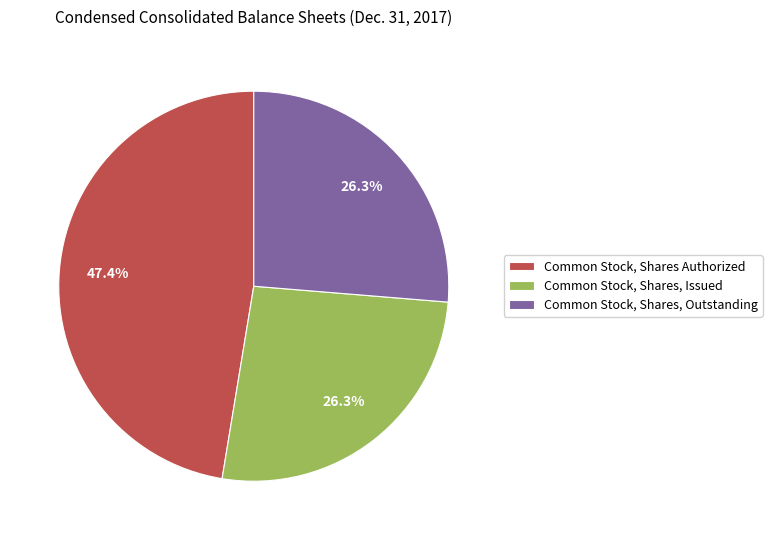

To the nearest percent, what is the difference between the largest and smallest slice percentages?

21%